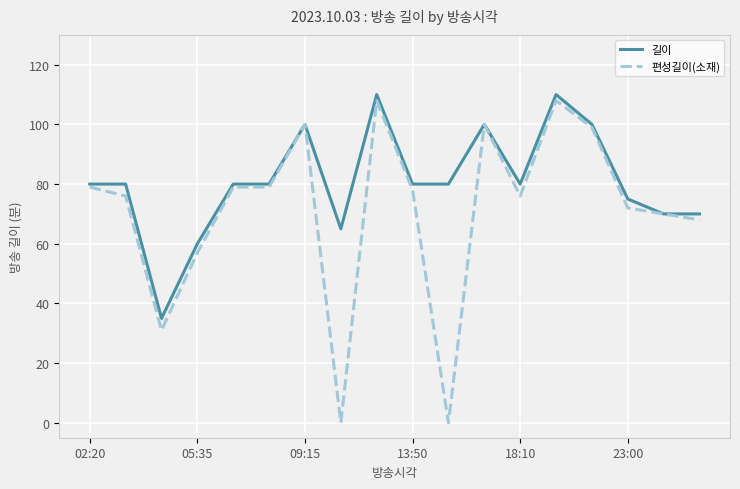

What is the difference between the maximum and minimum values in the 길이 series?

75